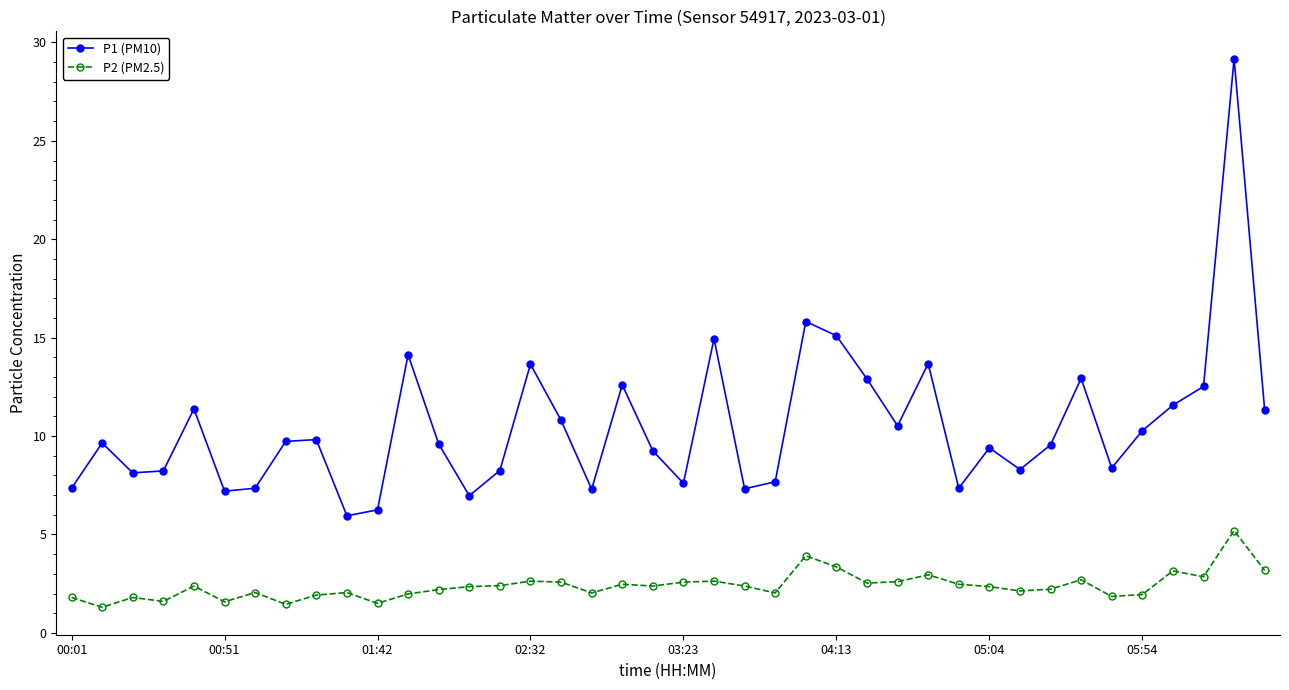

Which series has the largest range (max minus min)?

P1 (PM10)